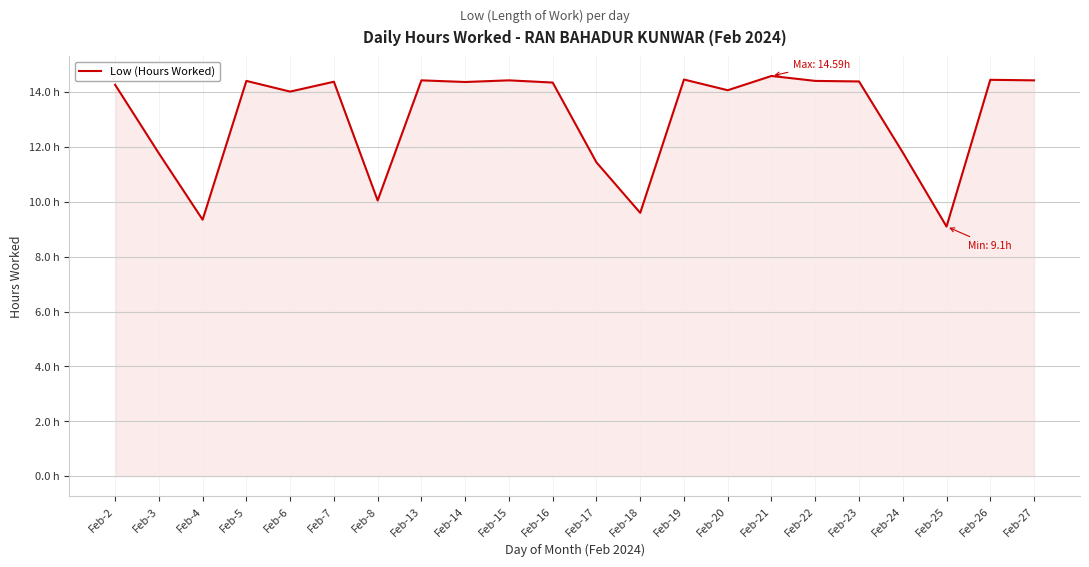

True or false: the data shows 10.1 at Feb-8.

True